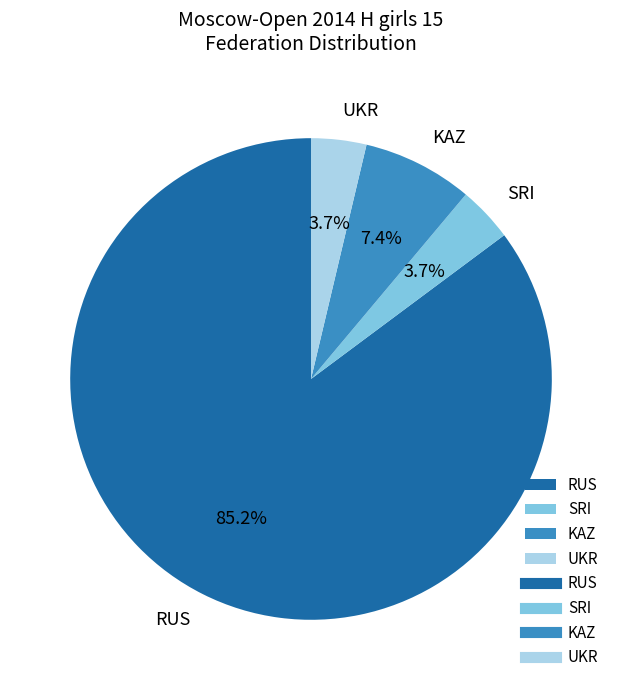

To the nearest percent, what portion does SRI represent?

4%